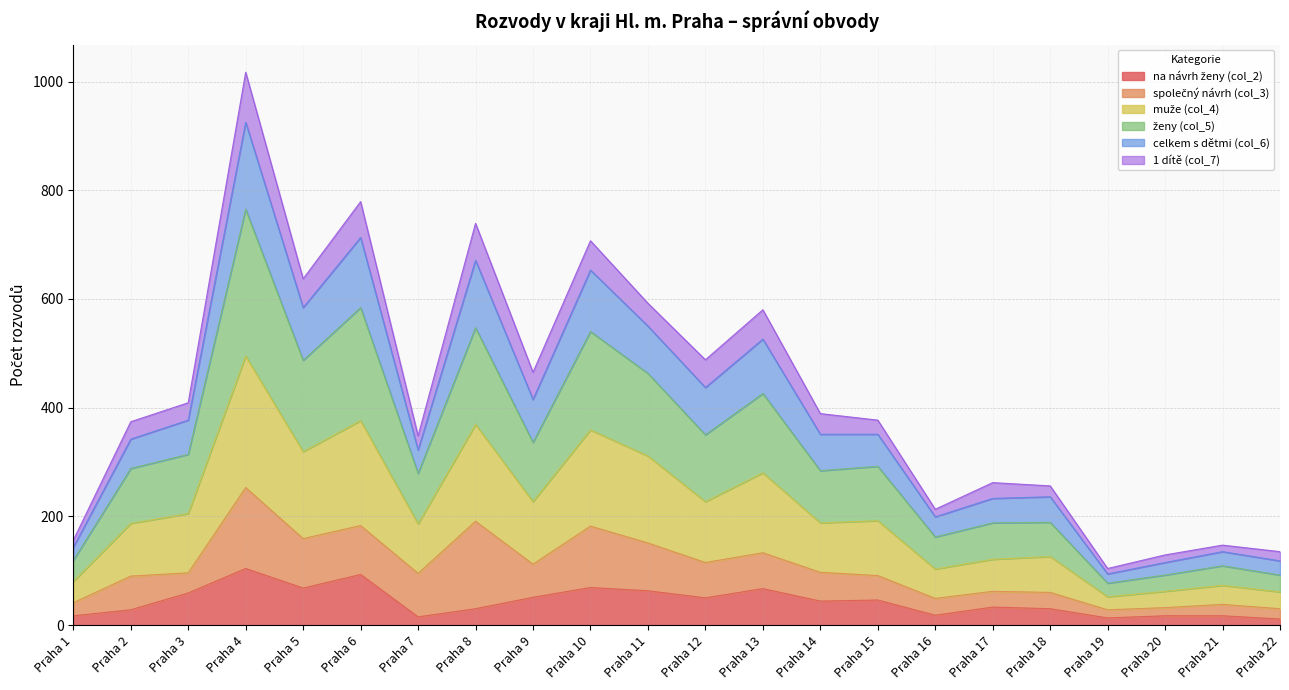

At which category is the sum across all series the highest?

Praha 4